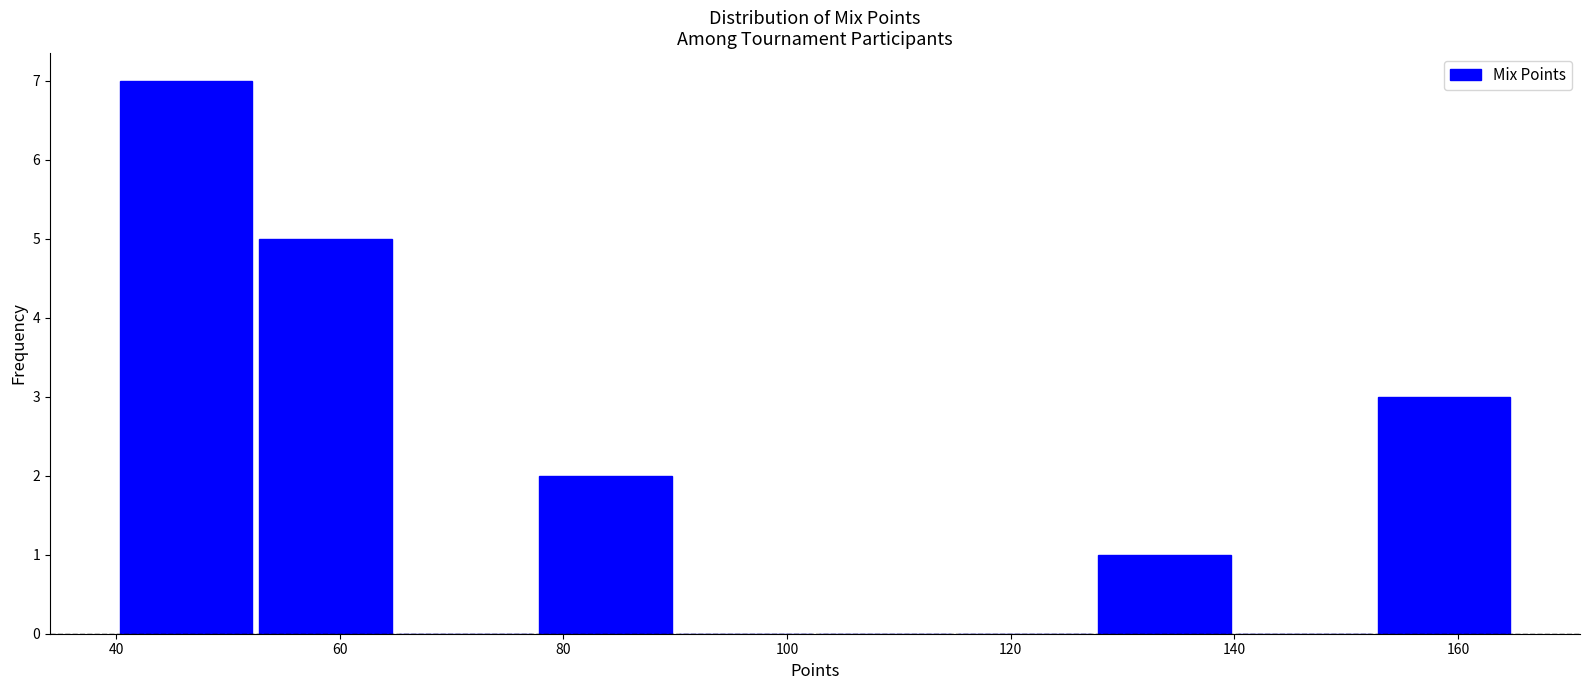

Reading left to right, list every bar in this chart as the range it spans on the x-axis followed by its height. Neither the bar edges nor the heights are printed on the chart, so give them approximately, as read against the axes.

40.0 to 52.5: 7
52.5 to 65.0: 5
65.0 to 77.5: 0
77.5 to 90.0: 2
90.0 to 102.5: 0
102.5 to 115.0: 0
115.0 to 127.5: 0
127.5 to 140.0: 1
140.0 to 152.5: 0
152.5 to 165.0: 3